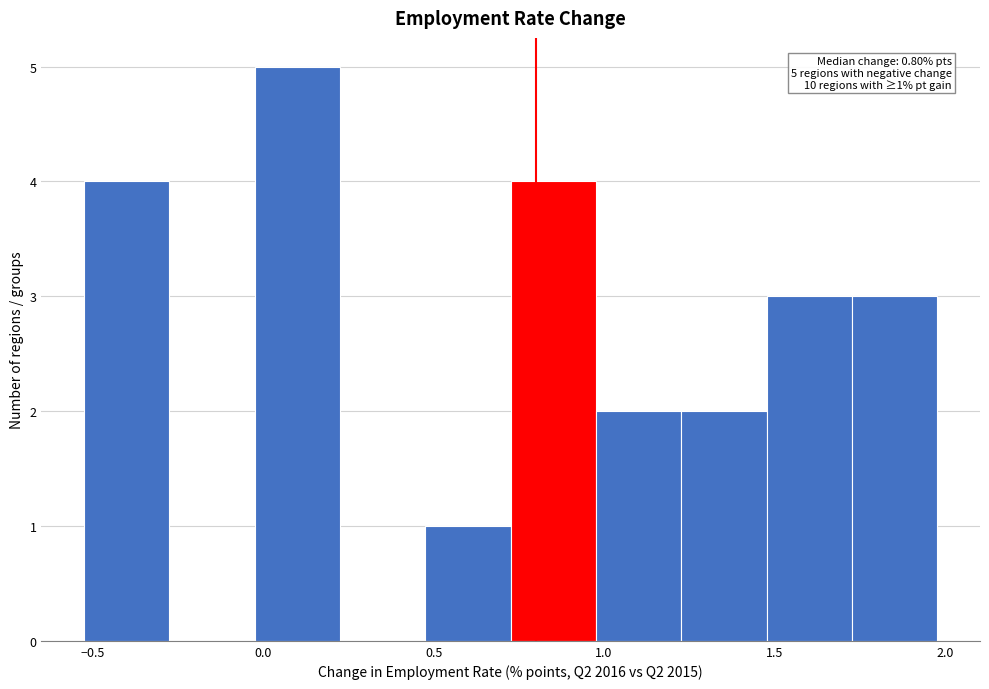

Which range on the x-axis has the tallest bar?

0.00 to 0.25